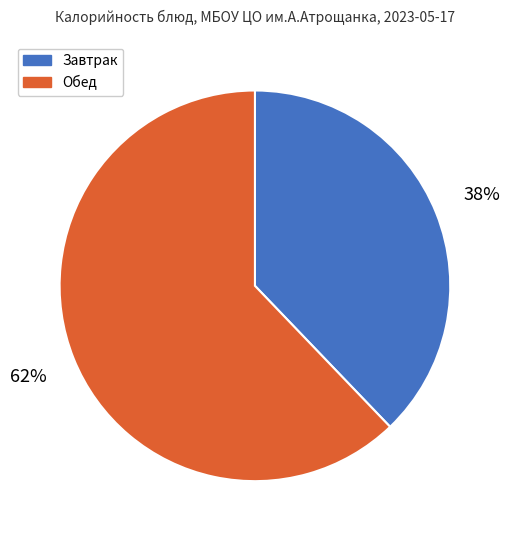

What is the largest slice in the pie chart?

Обед